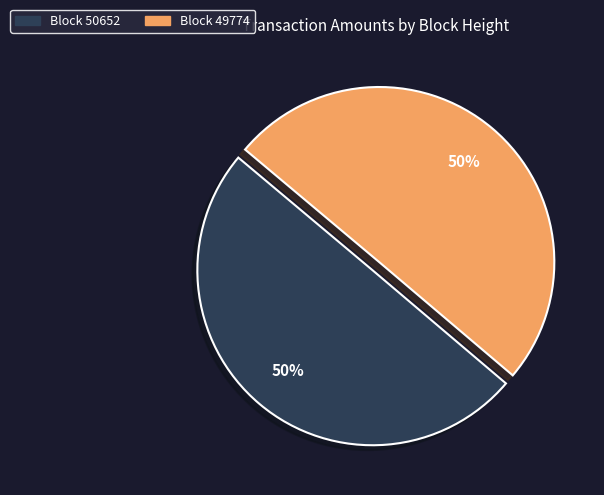

What is the largest slice in the pie chart?

49774